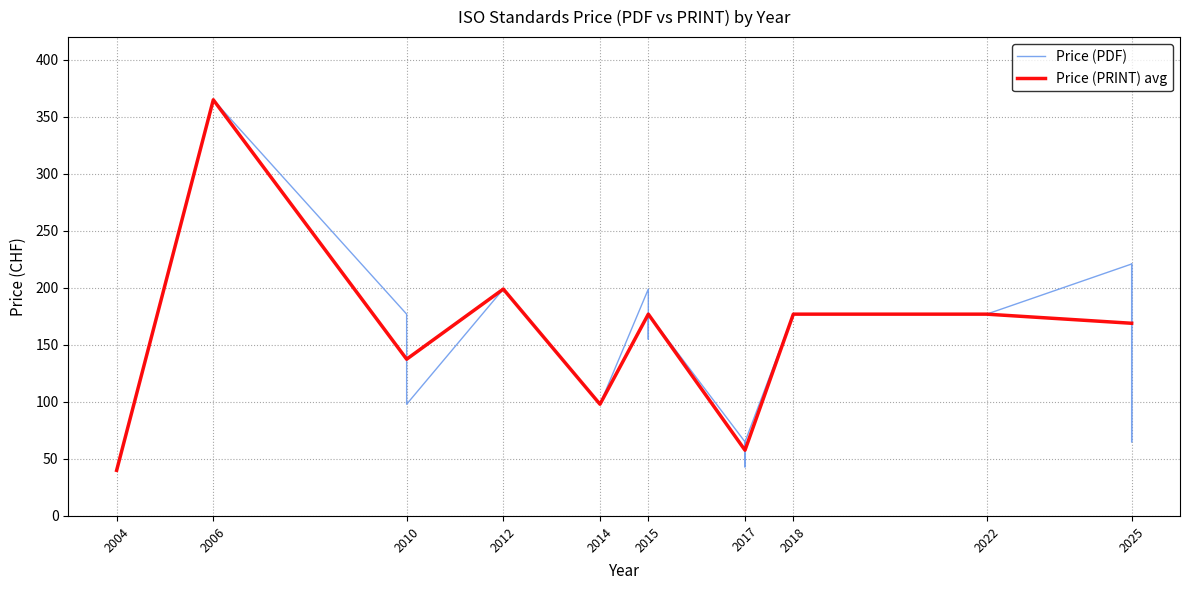

True or false: Price (PRINT) and Price (PDF) cross at least once.

False